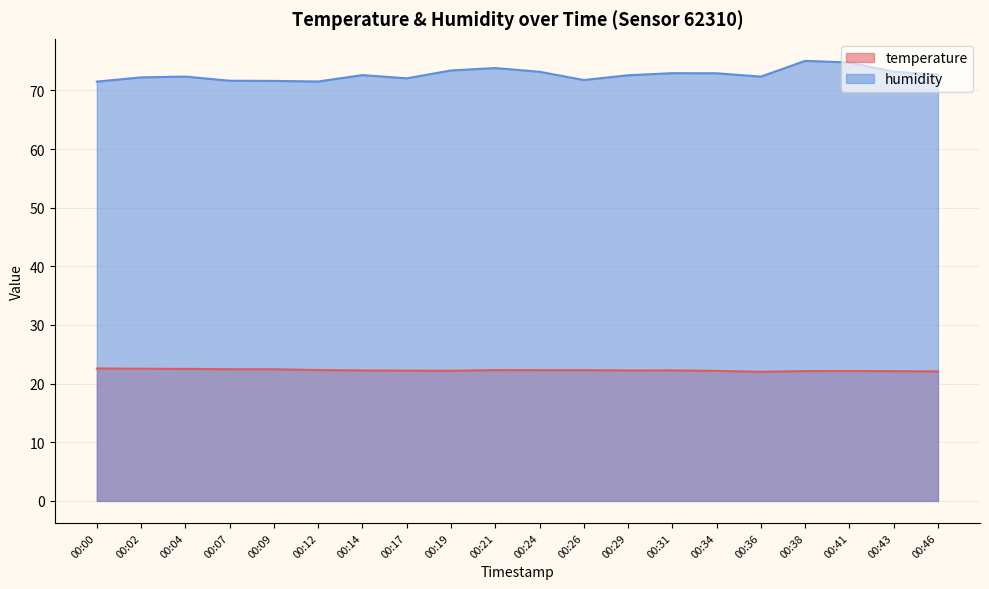

Is it true that humidity equals 23.8 at 00:26?

False